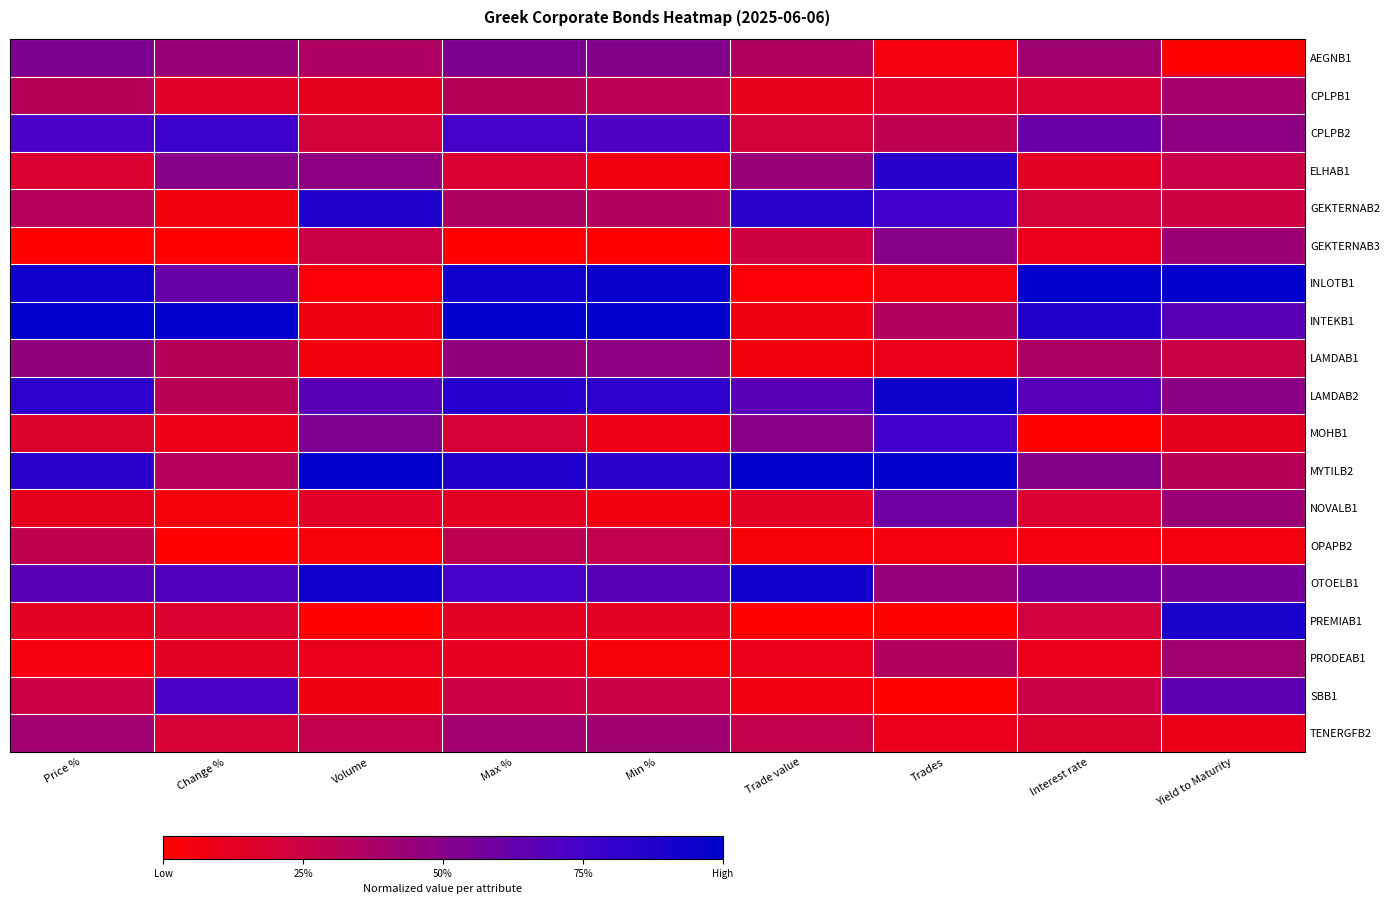

Which has a higher value, Interest rate or Price %?

Price %